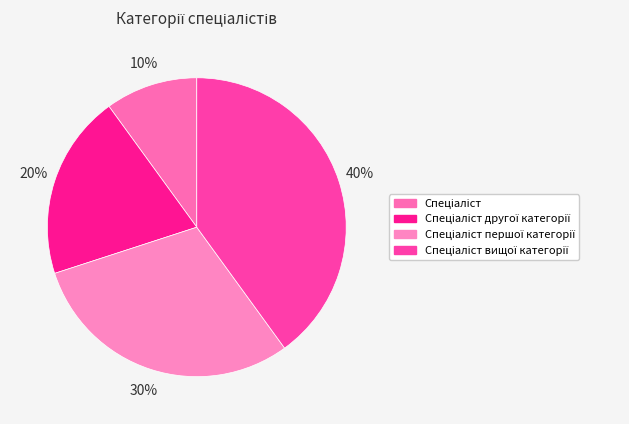

Count the number of slices in the pie.

4